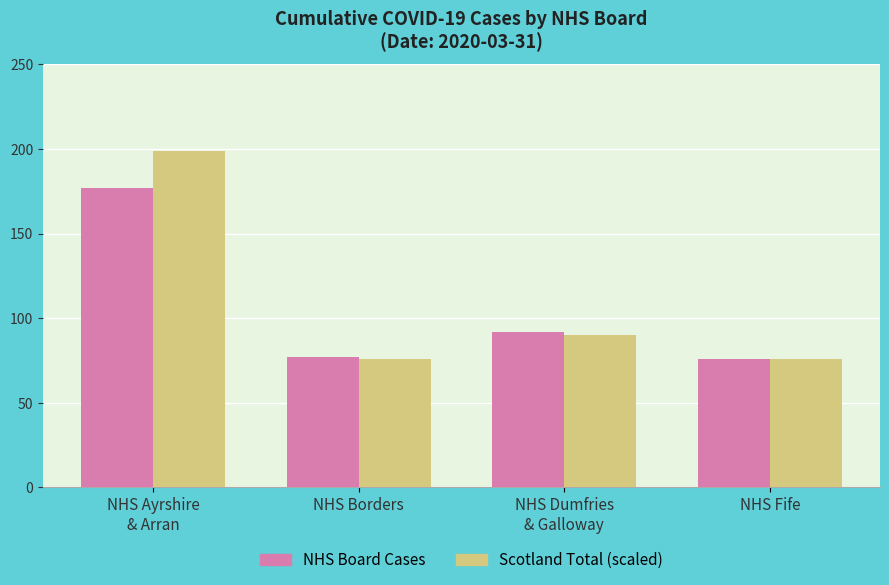

What is the label of the 3rd bar from the left?

NHS Dumfries
& Galloway